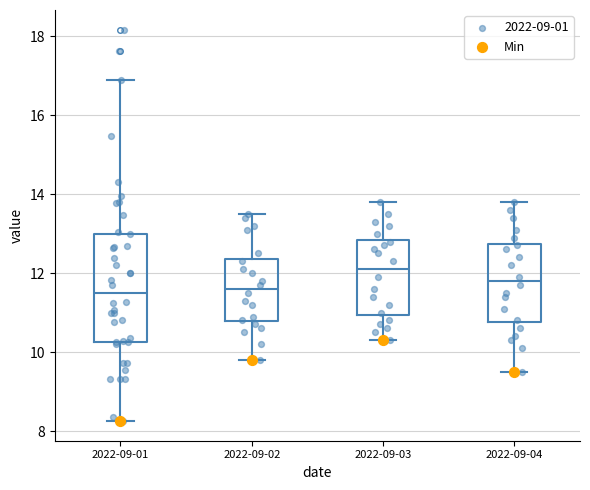

Comparing the boxes themselves (not the whiskers), which one is the tallest?

2022-09-01